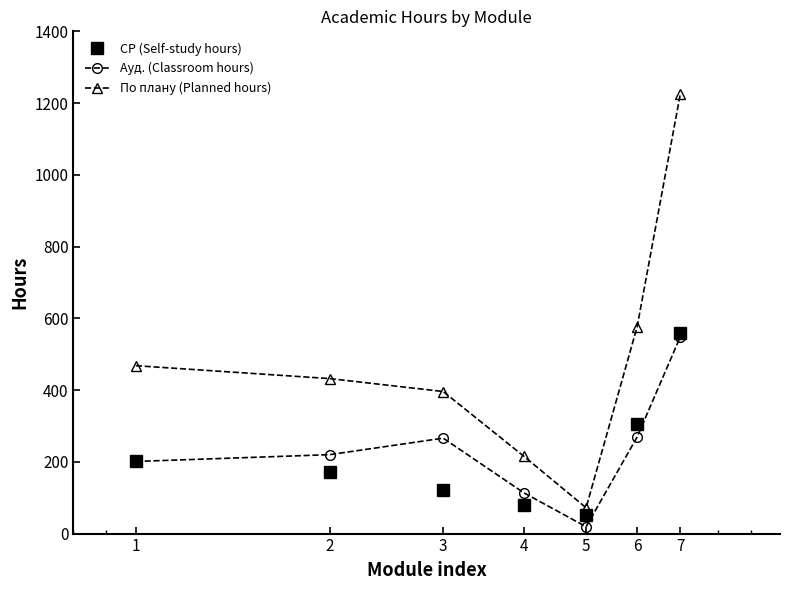

Which series has the largest total across all categories?

По плану (Planned hours)